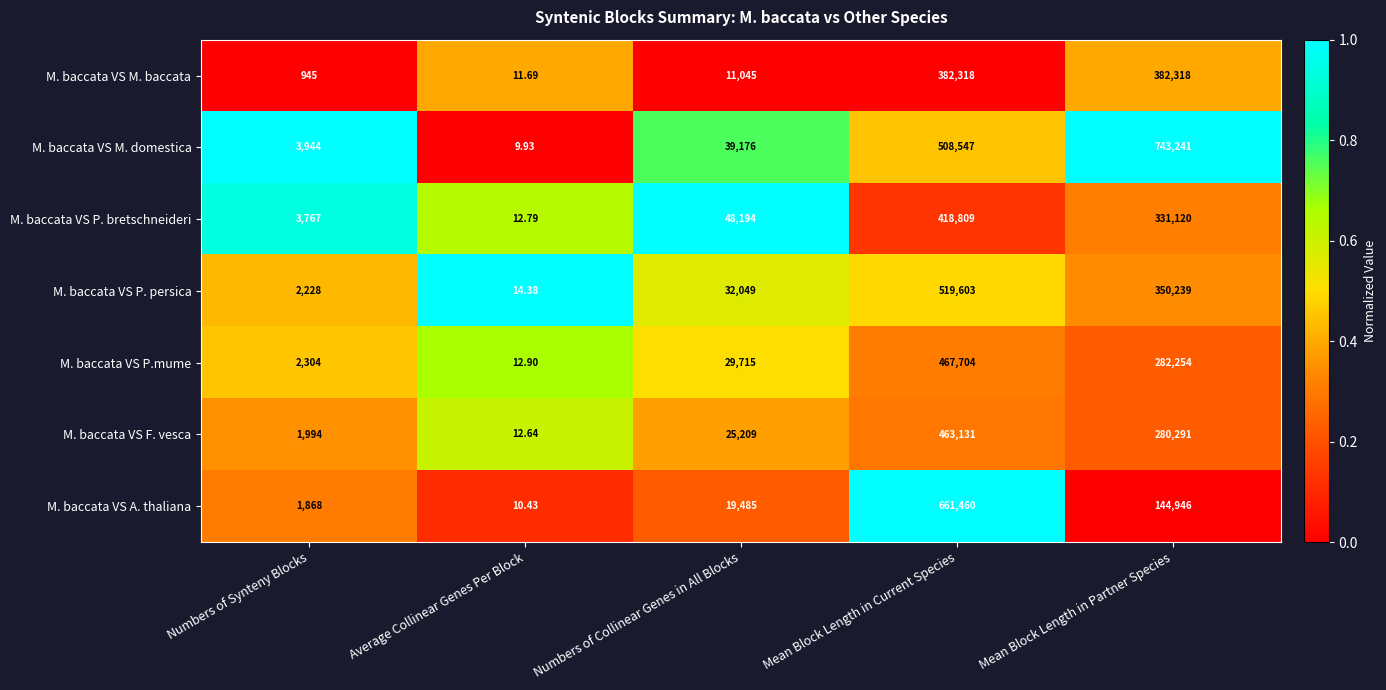

At which label is M. baccata VS A. thaliana closest to 330735?

Mean Block Length in Partner Species